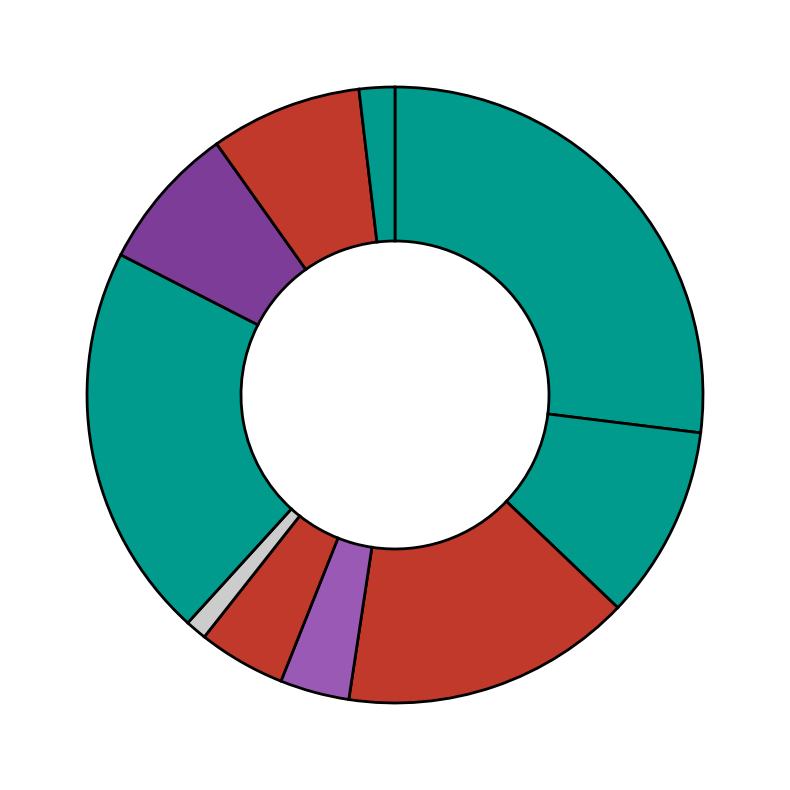

Rank the categories by value from lowest to highest.

FFALJ, BFAGR, FALJ, FERLJ, VSSDLJ, FSLJ, CEKLJ, EPF, CTK, NUK